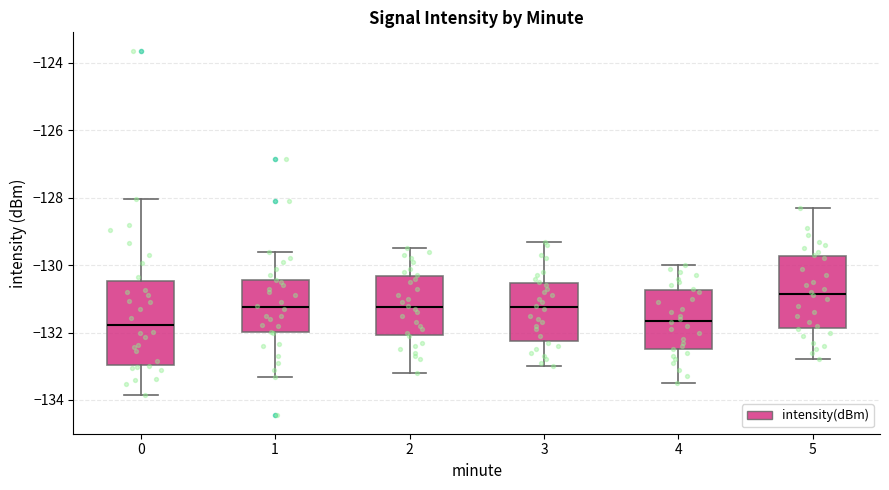

Comparing the boxes themselves (not the whiskers), which one is the tallest?

0